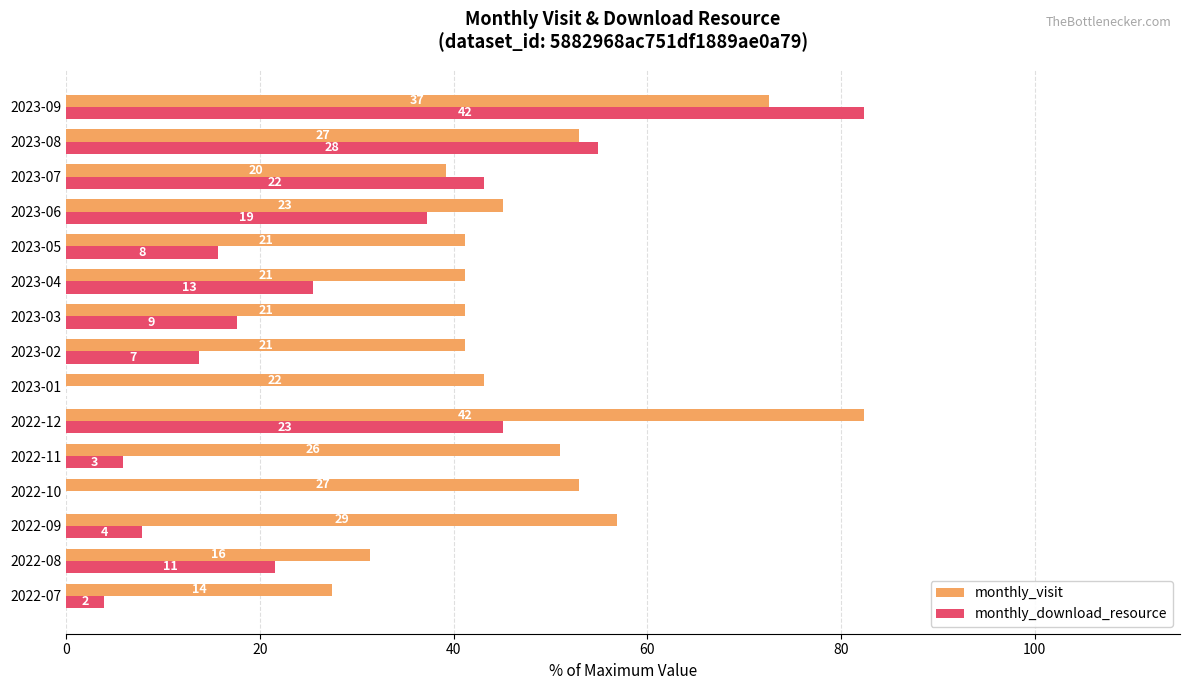

Reading left to right, list all the values displayed in this chart.

monthly_visit: 27.5	31.4	56.9	52.9	51.0	82.4	43.1	41.2	41.2	41.2	41.2	45.1	39.2	52.9	72.5
monthly_download_resource: 3.9	21.6	7.8	0.0	5.9	45.1	0.0	13.7	17.6	25.5	15.7	37.3	43.1	54.9	82.4